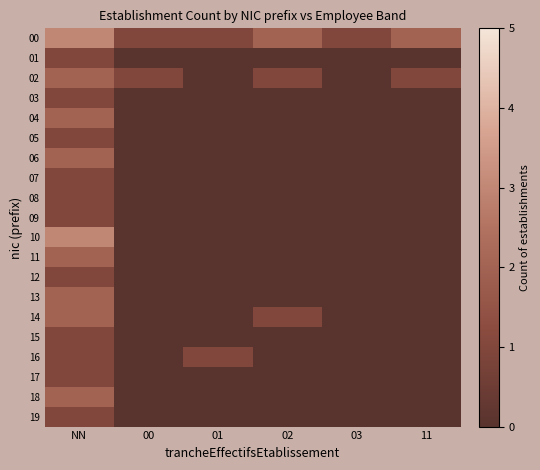

What is the spread (max minus min) of values at 01?

1